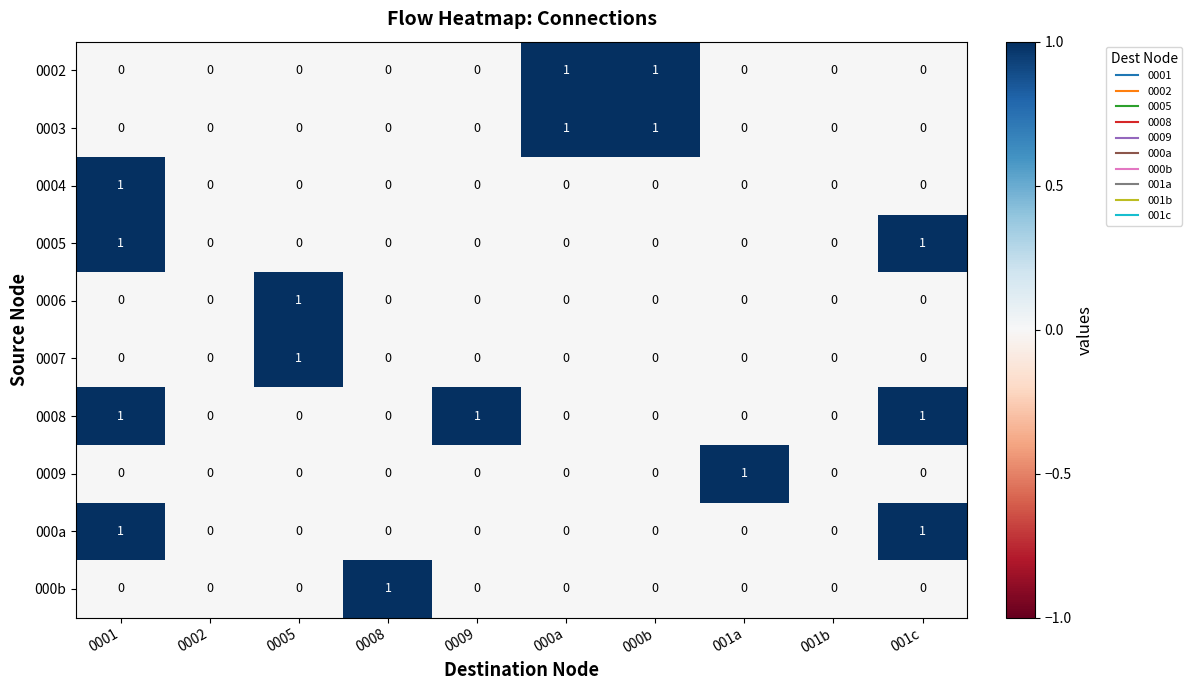

How many categories are shown in the chart?

10